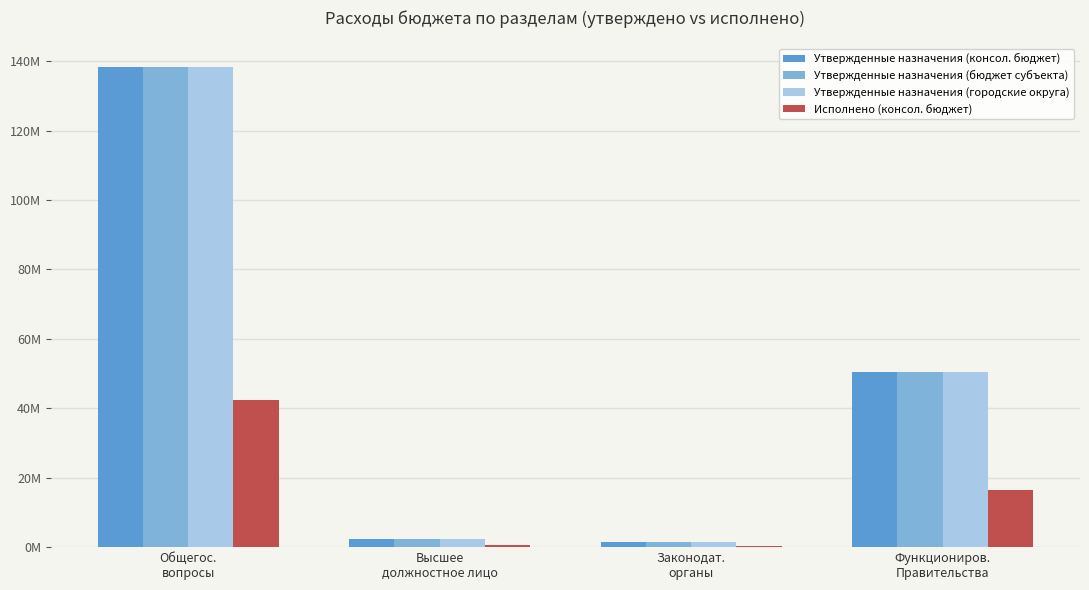

Which category has the highest value in the Исполнено (консол. бюджет) series?

Общегос.
вопросы